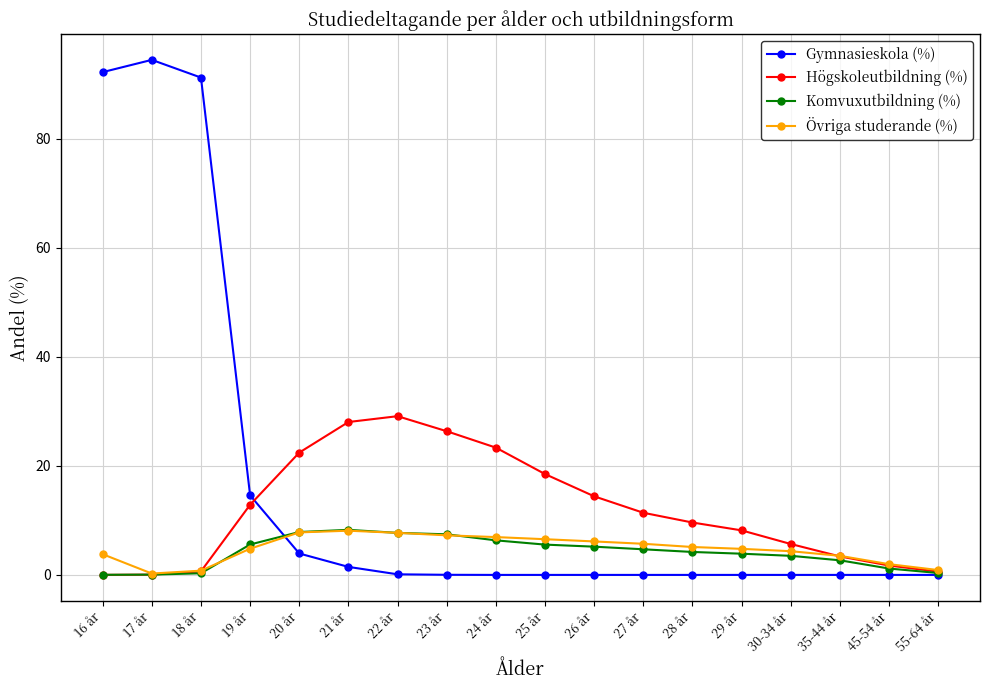

What is the label of the 8th point from the left?

23 år